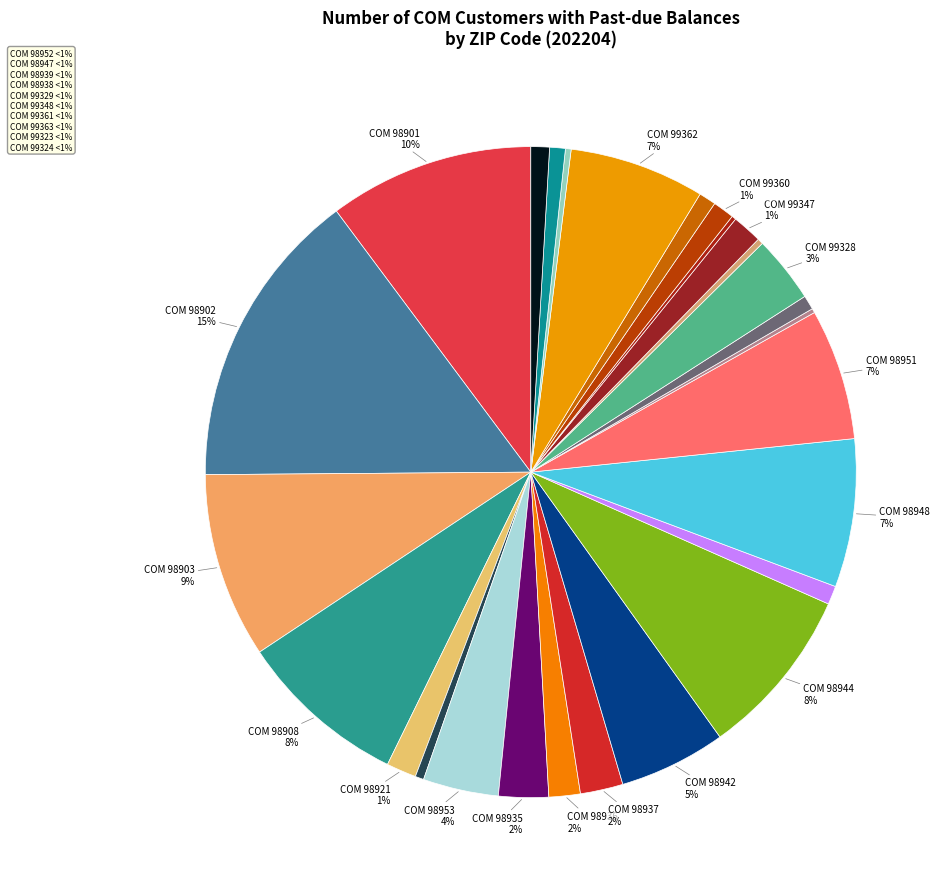

To the nearest percent, what is the combined percentage of COM 98951 and COM 98908?

15%